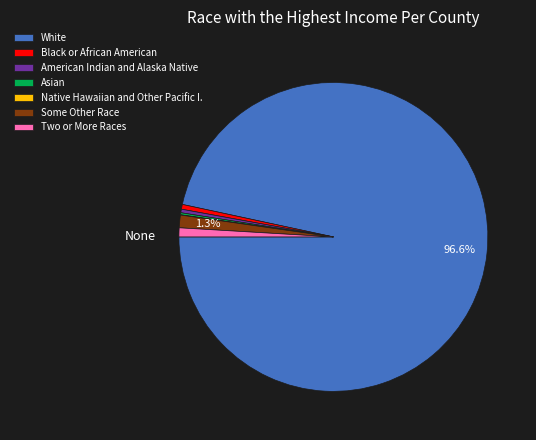

What portion of the pie excludes Some Other Race?

98.7%